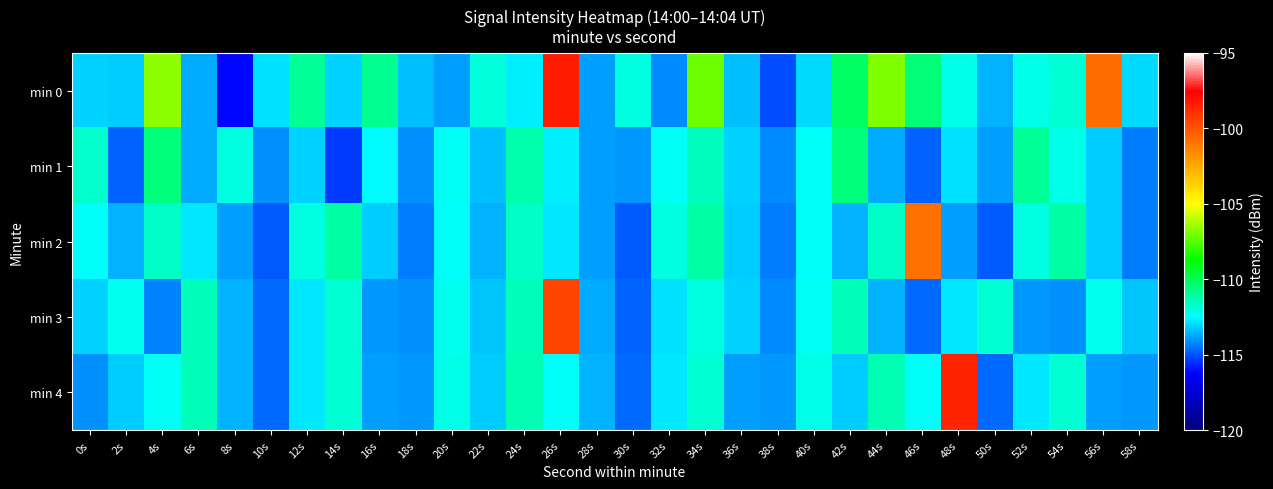

Reading left to right, what are all the values shown in this chart?

min 0: 0s=-113.2	2s=-113.2	4s=-106.6	6s=-113.7	8s=-116.1	10s=-112.9	12s=-111.0	14s=-113.1	16s=-110.9	18s=-113.4	20s=-113.9	22s=-112.0	24s=-112.8	26s=-98.3	28s=-113.9	30s=-112.1	32s=-114.2	34s=-107.2	36s=-113.4	38s=-115.1	40s=-113.0	42s=-110.2	44s=-106.9	46s=-110.5	48s=-112.1	50s=-113.6	52s=-112.2	54s=-111.8	56s=-100.7	58s=-113.0
min 1: 0s=-111.8	2s=-114.7	4s=-110.5	6s=-113.7	8s=-112.0	10s=-114.0	12s=-113.2	14s=-115.3	16s=-112.5	18s=-114.1	20s=-112.3	22s=-113.5	24s=-111.2	26s=-112.7	28s=-113.9	30s=-114.0	32s=-112.3	34s=-111.6	36s=-113.1	38s=-114.2	40s=-112.5	42s=-110.6	44s=-113.7	46s=-114.8	48s=-112.9	50s=-113.9	52s=-111.0	54s=-112.1	56s=-113.2	58s=-114.3
min 2: 0s=-112.5	2s=-113.6	4s=-111.7	6s=-112.8	8s=-113.9	10s=-114.9	12s=-112.0	14s=-111.1	16s=-113.2	18s=-114.3	20s=-112.5	22s=-113.6	24s=-111.7	26s=-112.8	28s=-113.9	30s=-114.9	32s=-112.0	34s=-111.1	36s=-113.2	38s=-114.3	40s=-112.5	42s=-113.6	44s=-111.7	46s=-100.8	48s=-113.9	50s=-114.9	52s=-112.0	54s=-111.1	56s=-113.2	58s=-114.3
min 3: 0s=-113.1	2s=-112.2	4s=-114.3	6s=-111.4	8s=-113.6	10s=-114.7	12s=-112.8	14s=-111.9	16s=-114.0	18s=-114.1	20s=-112.2	22s=-113.3	24s=-111.4	26s=-99.6	28s=-113.7	30s=-114.8	32s=-112.9	34s=-112.0	36s=-113.1	38s=-114.2	40s=-112.3	42s=-111.4	44s=-113.6	46s=-114.7	48s=-112.8	50s=-111.9	52s=-114.0	54s=-114.1	56s=-112.2	58s=-113.3
min 4: 0s=-114.1	2s=-113.2	4s=-112.3	6s=-111.5	8s=-113.6	10s=-114.7	12s=-112.8	14s=-111.9	16s=-113.9	18s=-114.0	20s=-112.1	22s=-113.2	24s=-111.3	26s=-112.5	28s=-113.6	30s=-114.7	32s=-112.8	34s=-111.9	36s=-113.9	38s=-114.0	40s=-112.1	42s=-113.2	44s=-111.3	46s=-112.5	48s=-98.6	50s=-114.7	52s=-112.8	54s=-111.9	56s=-113.9	58s=-114.0